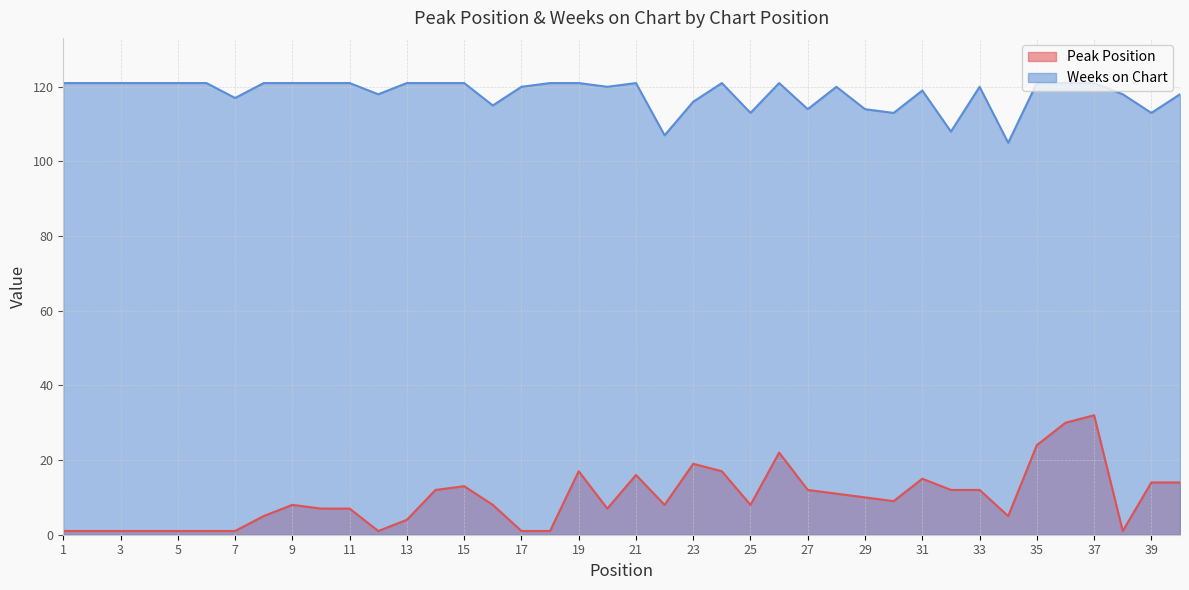

Reading left to right, extract all data points from this chart.

Peak Position: 1=1	2=1	3=1	4=1	5=1	6=1	7=1	8=5	9=8	10=7	11=7	12=1	13=4	14=12	15=13	16=8	17=1	18=1	19=17	20=7	21=16	22=8	23=19	24=17	25=8	26=22	27=12	28=11	29=10	30=9	31=15	32=12	33=12	34=5	35=24	36=30	37=32	38=1	39=14	40=14
Weeks on Chart: 1=121	2=121	3=121	4=121	5=121	6=121	7=117	8=121	9=121	10=121	11=121	12=118	13=121	14=121	15=121	16=115	17=120	18=121	19=121	20=120	21=121	22=107	23=116	24=121	25=113	26=121	27=114	28=120	29=114	30=113	31=119	32=108	33=120	34=105	35=121	36=121	37=121	38=118	39=113	40=118